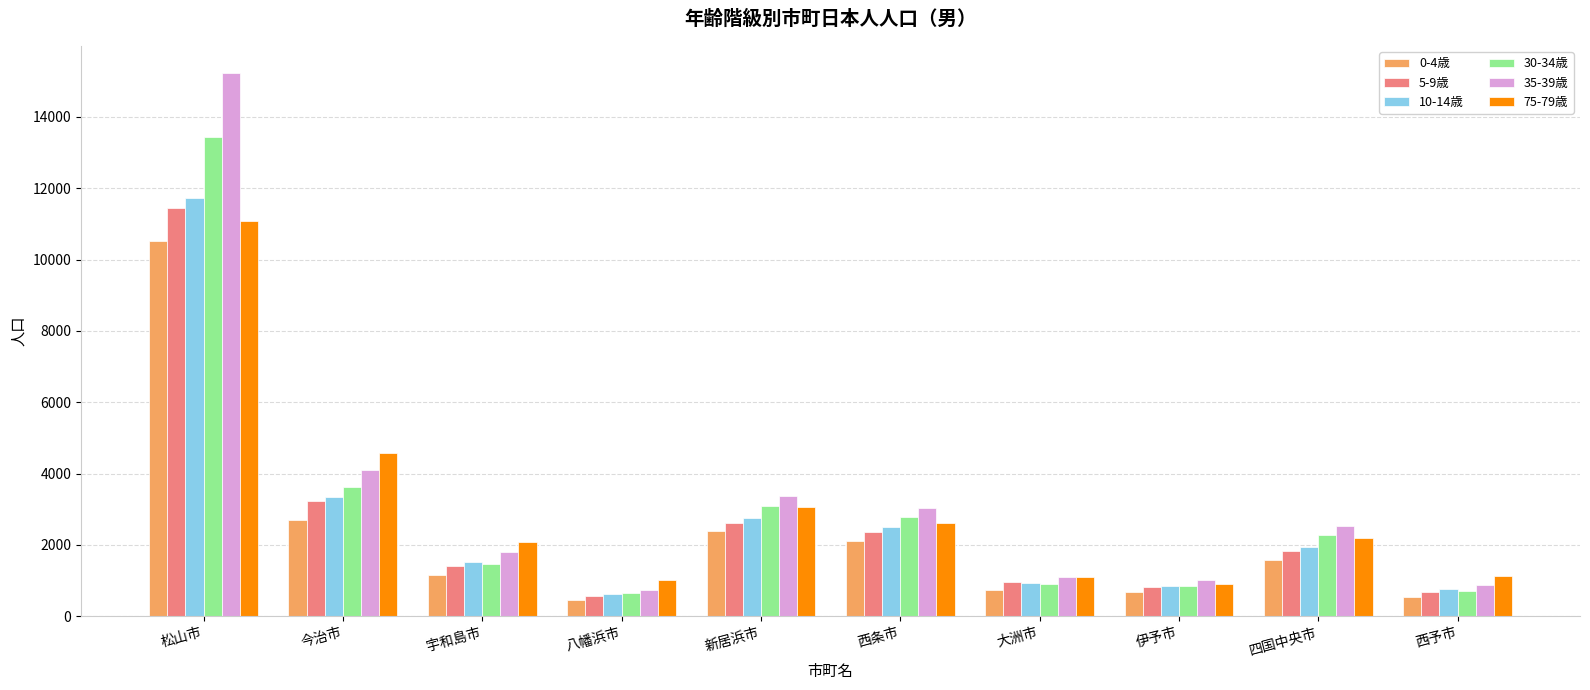

At which category is the sum across all series the highest?

松山市